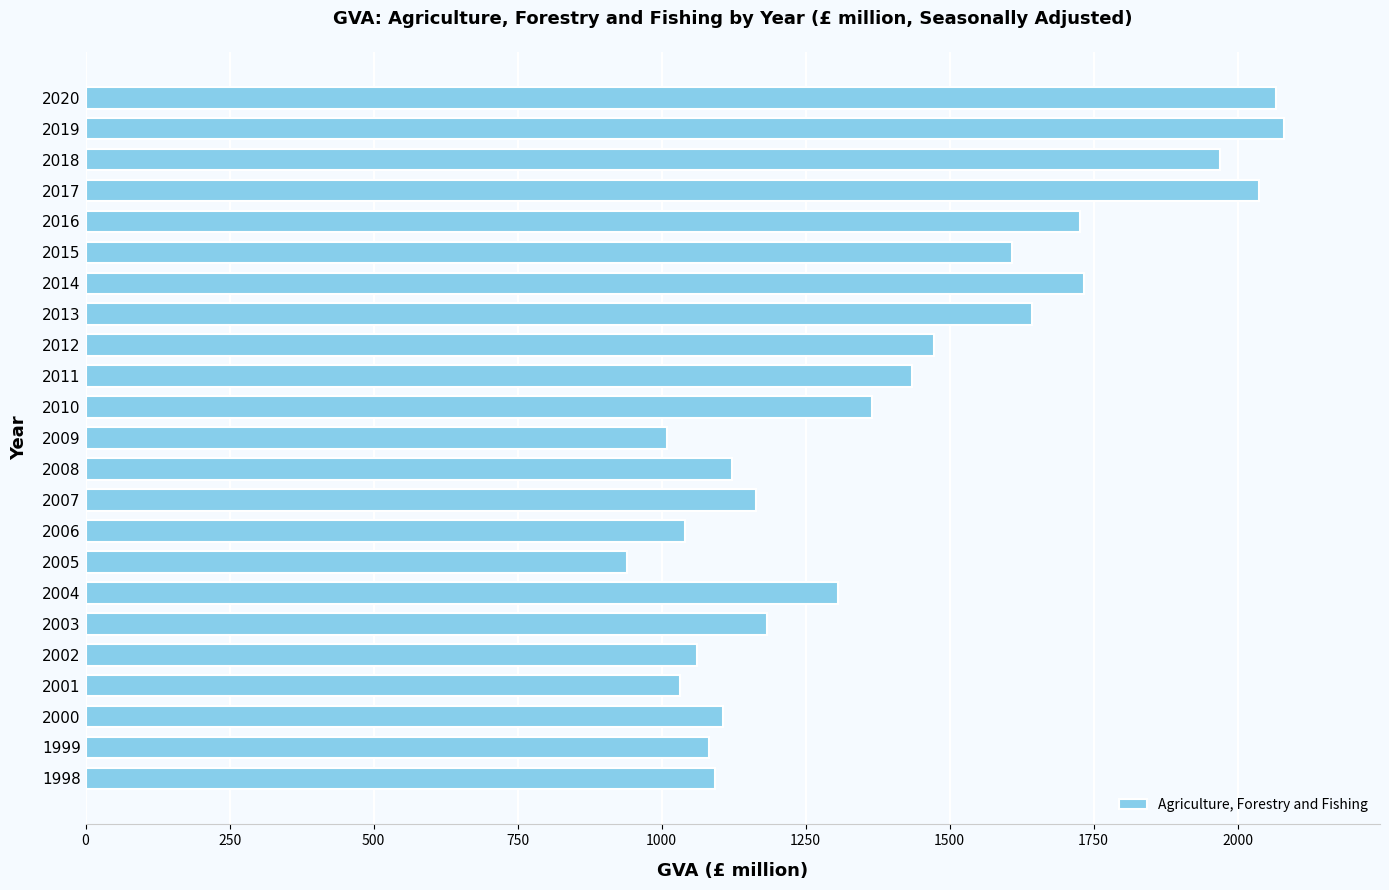

Approximately how many times larger is the value at 2019 compared to 1999?

1.9